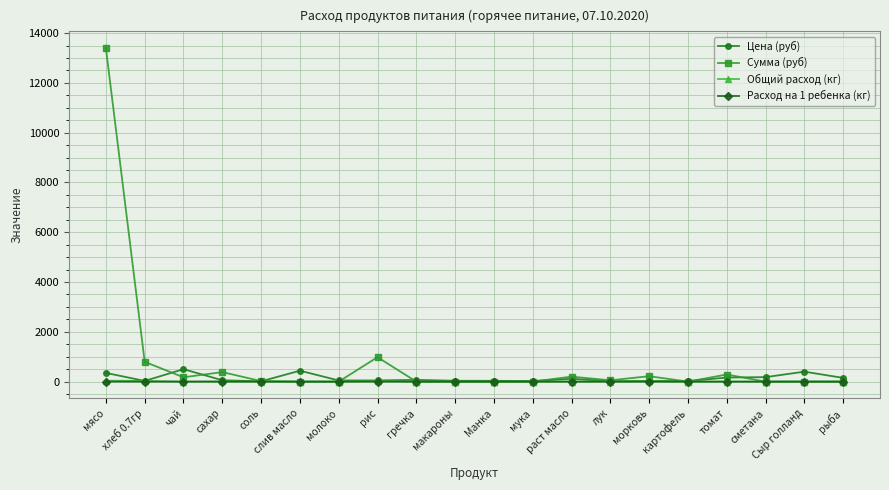

At which category is the sum across all series the highest?

мясо